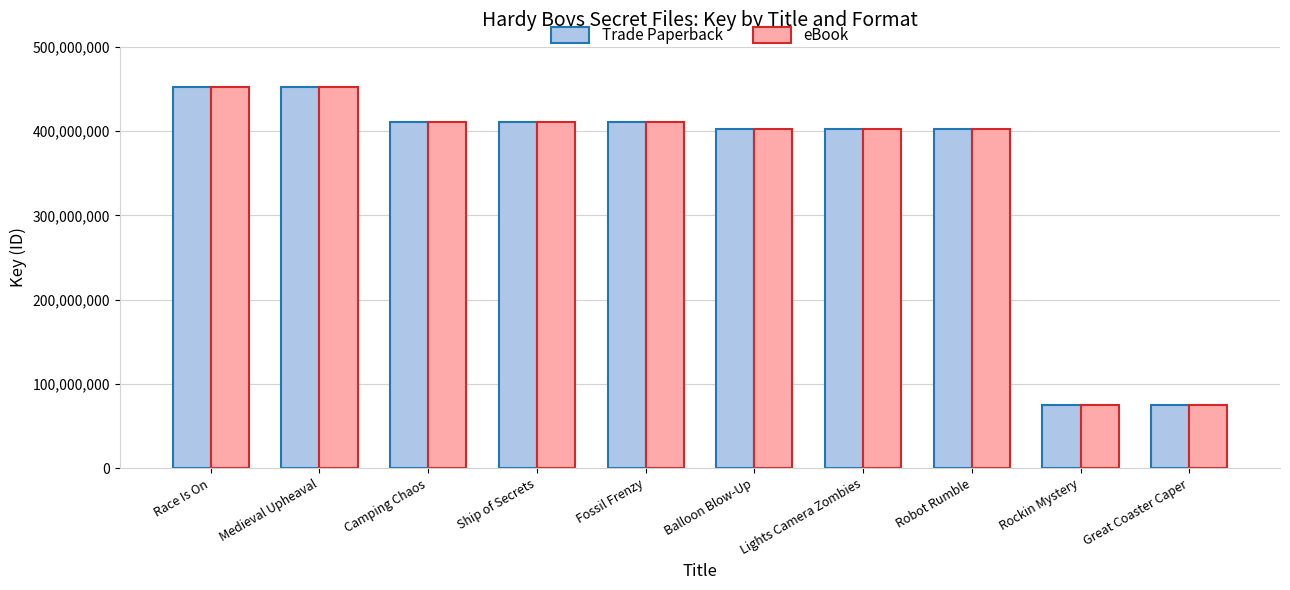

What is the minimum value for eBook?

75261200